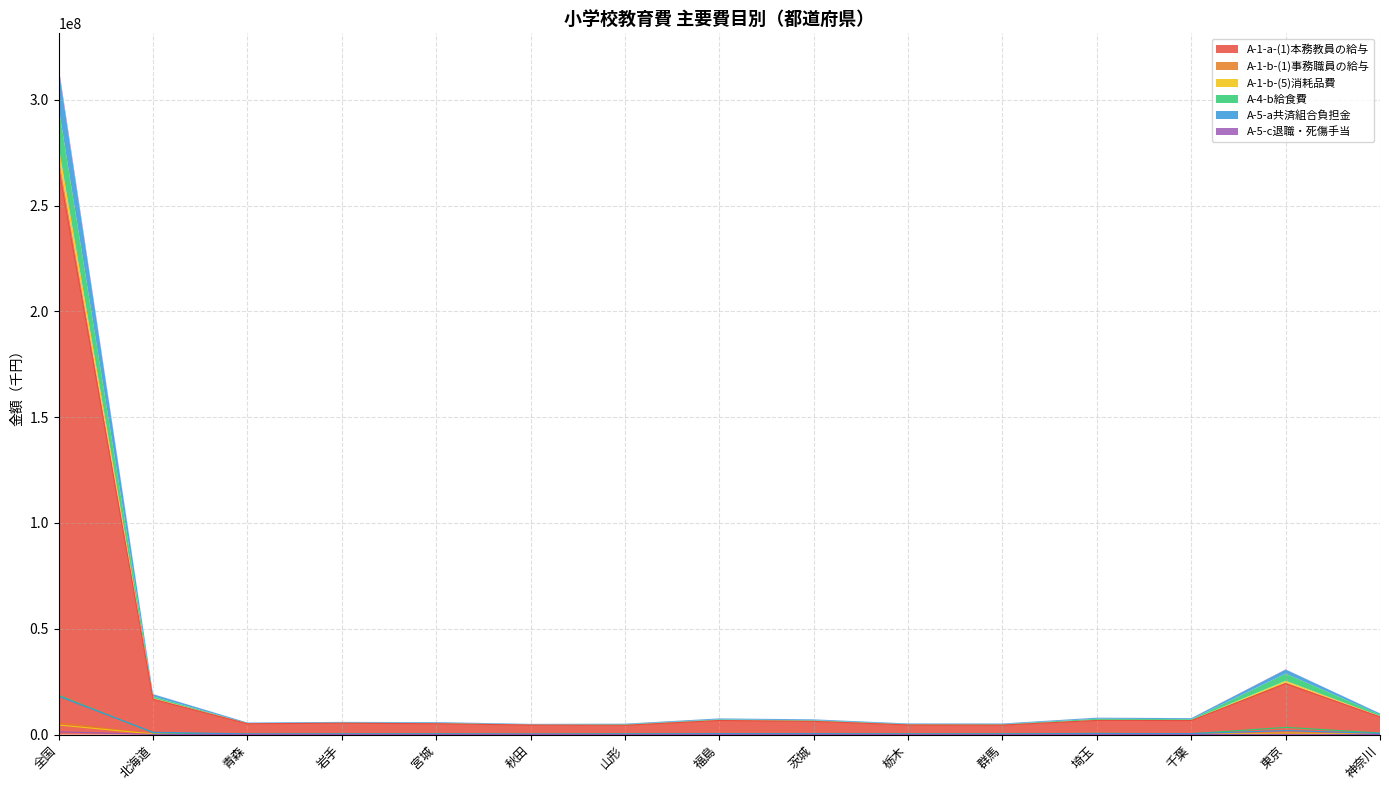

Where is the first local maximum for A-1-b-(5)消耗品費?

福島